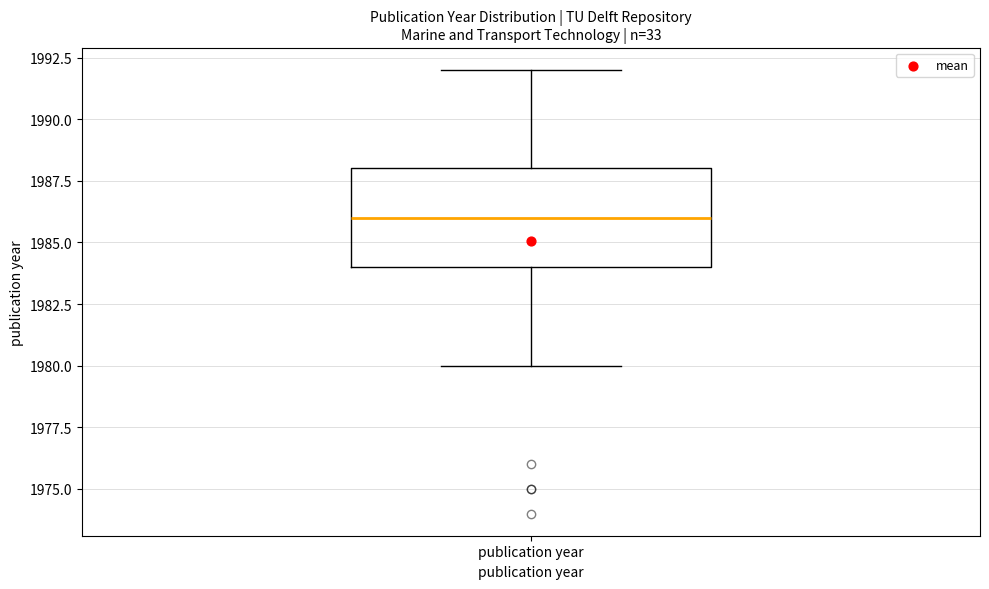

Transcribe this box plot: give where the median line is, the range the box spans, and where the two whiskers end, as read against the y-axis. The values are not printed on the chart, so give them approximately, as read against the axis.

median 1986, box 1984 to 1988, whiskers 1980 to 1992